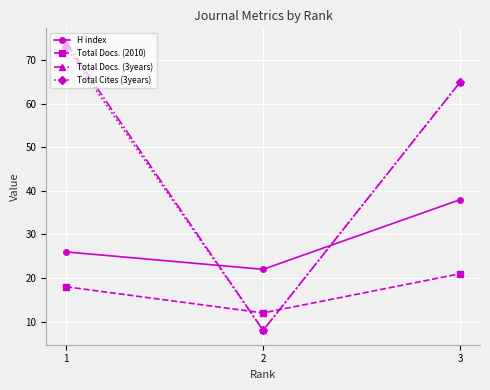

Reading left to right, extract all data points from this chart.

H index: 1=26	2=22	3=38
Total Docs. (2010): 1=18	2=12	3=21
Total Docs. (3years): 1=74	2=8	3=65
Total Cites (3years): 1=73	2=8	3=65